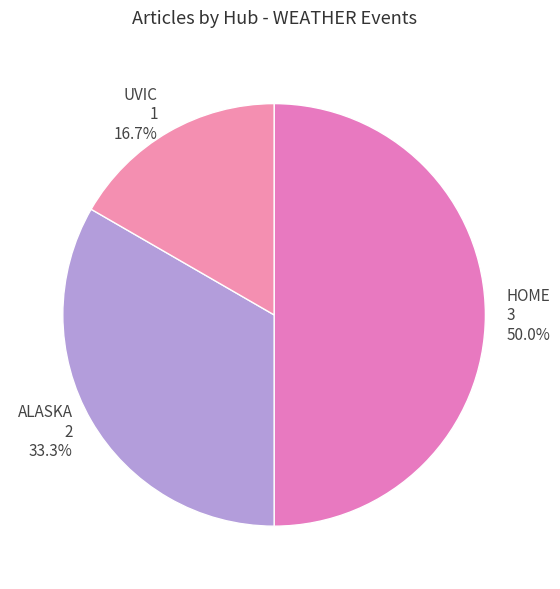

Which has a higher value, UVIC or HOME?

HOME